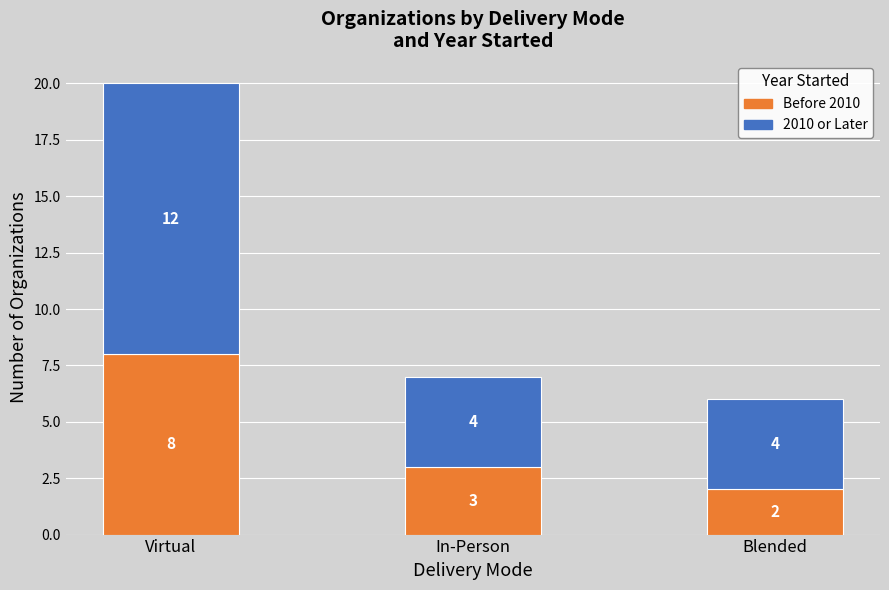

At which category is the sum across all series the highest?

Virtual